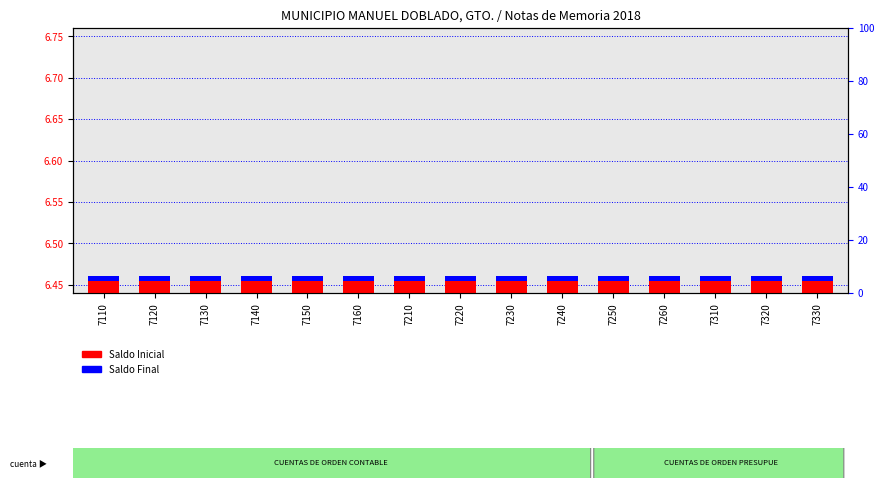

At how many categories does at least one series exceed 0?

15